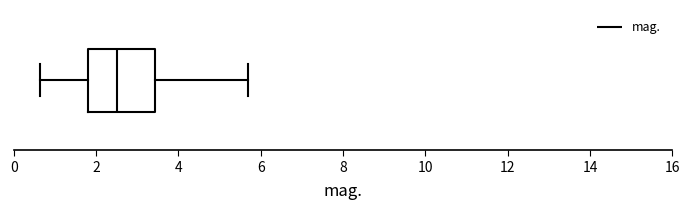

Transcribe this box plot: give where the median line is, the range the box spans, and where the two whiskers end, as read against the x-axis. The values are not printed on the chart, so give them approximately, as read against the axis.

median 2.6, box 1.8 to 3.4, whiskers 0.6 to 5.8